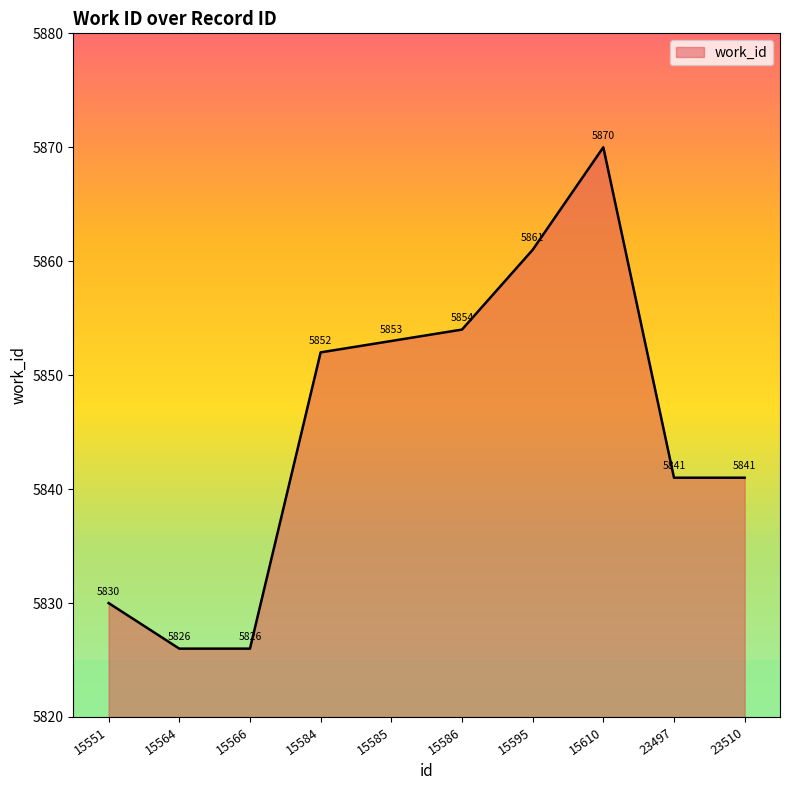

What is the difference between the values at 15586 and 15551?

24